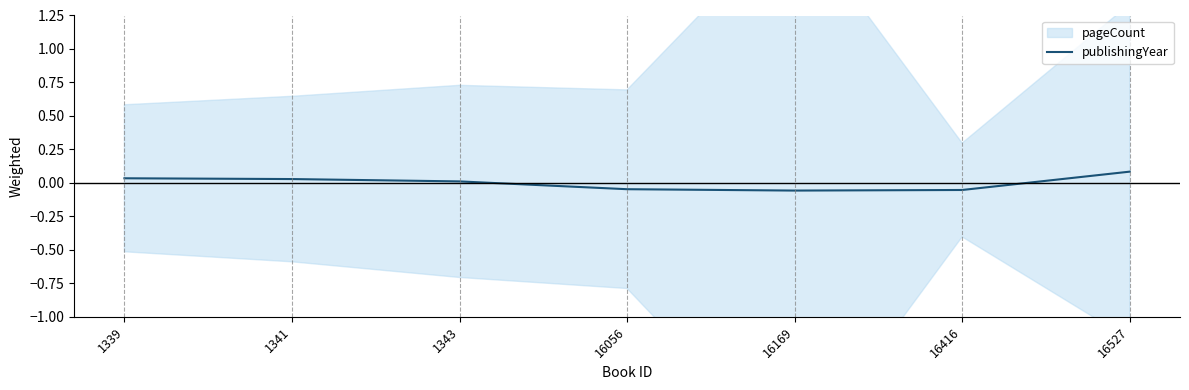

True or false: there are more than 2 points higher than both neighbors.

False